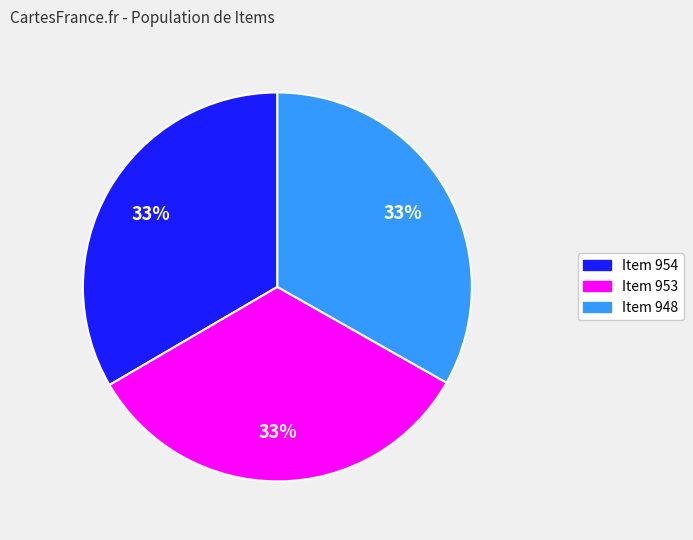

What percentage is the Item 953 slice, to the nearest percent?

33%